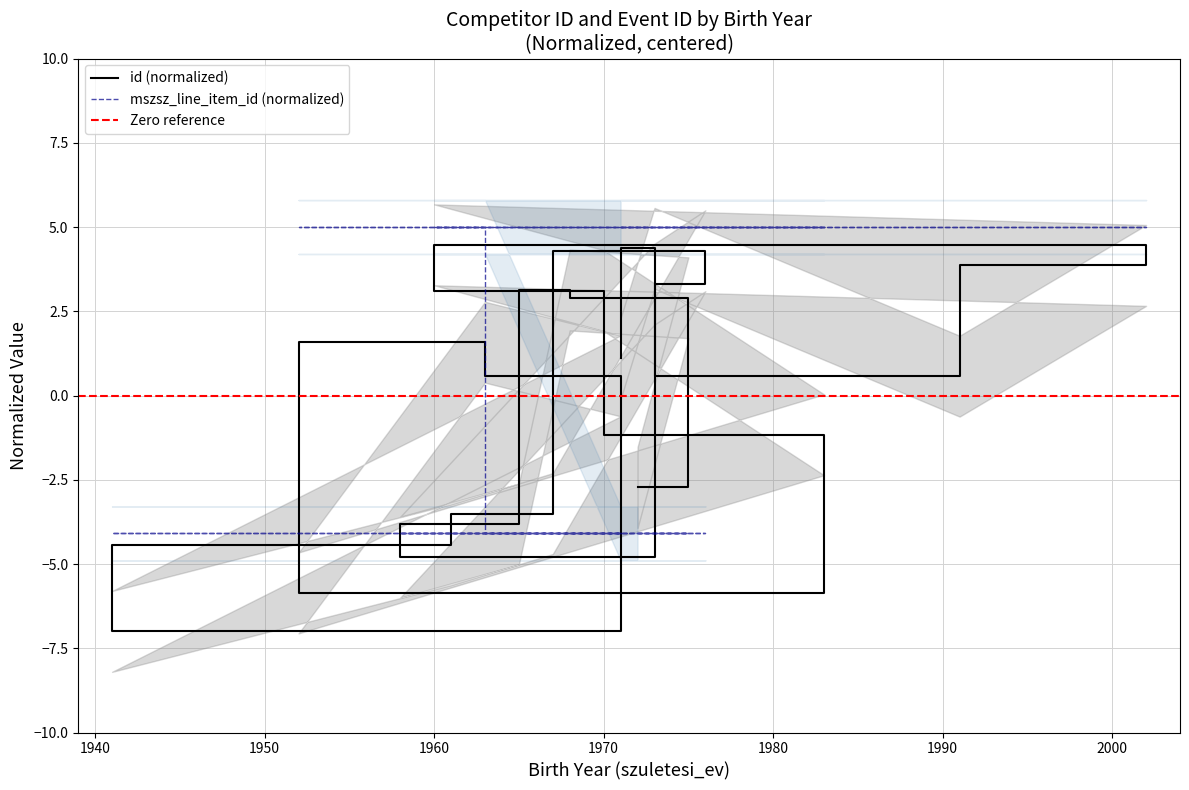

What is the approximate value of avg_mszsz at 1975?

-4.1